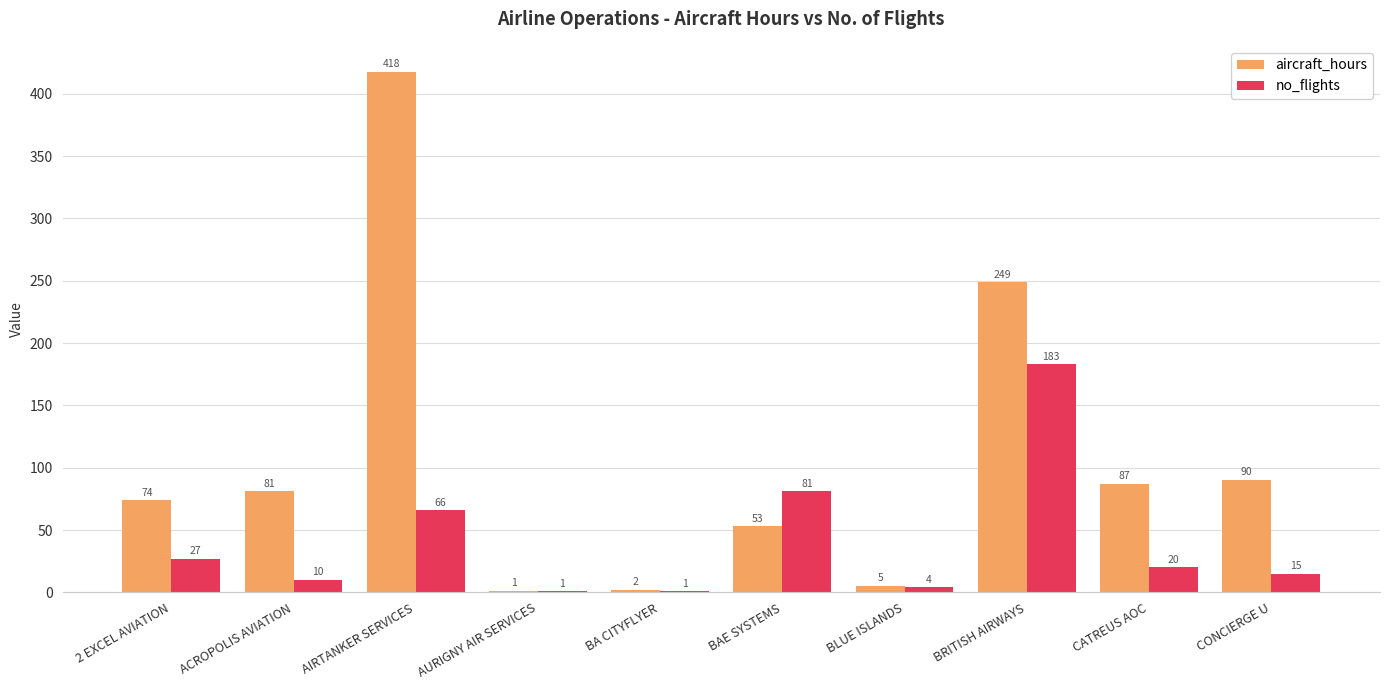

What is the maximum value for aircraft_hours?

417.6